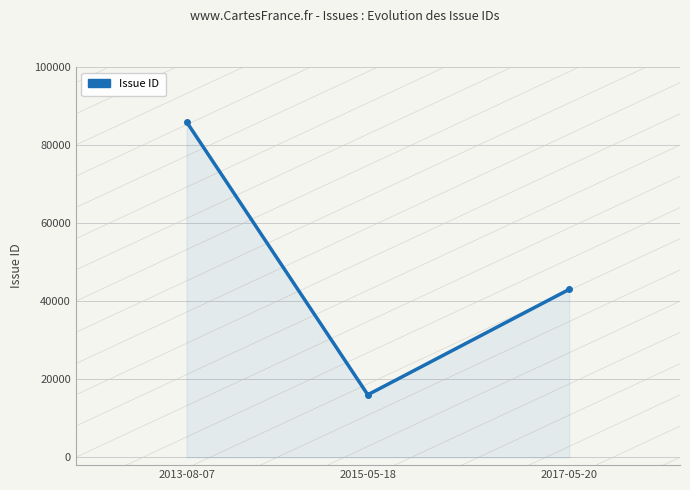

True or false: the data shows 43029 at 2017-05-20.

True